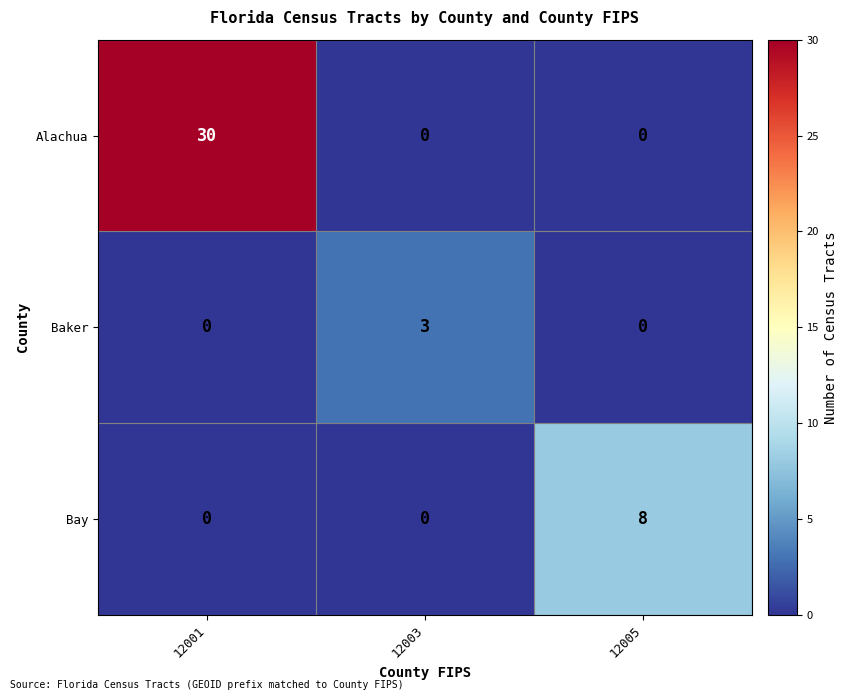

The Baker series shows 3 at 12003. True or false?

True